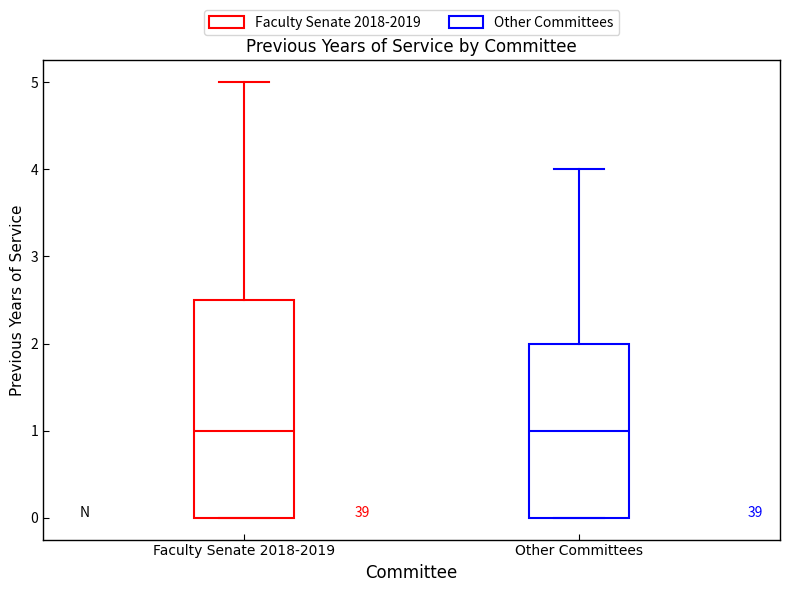

Which box is the tallest, from its lower edge to its upper edge?

Faculty Senate 2018-2019